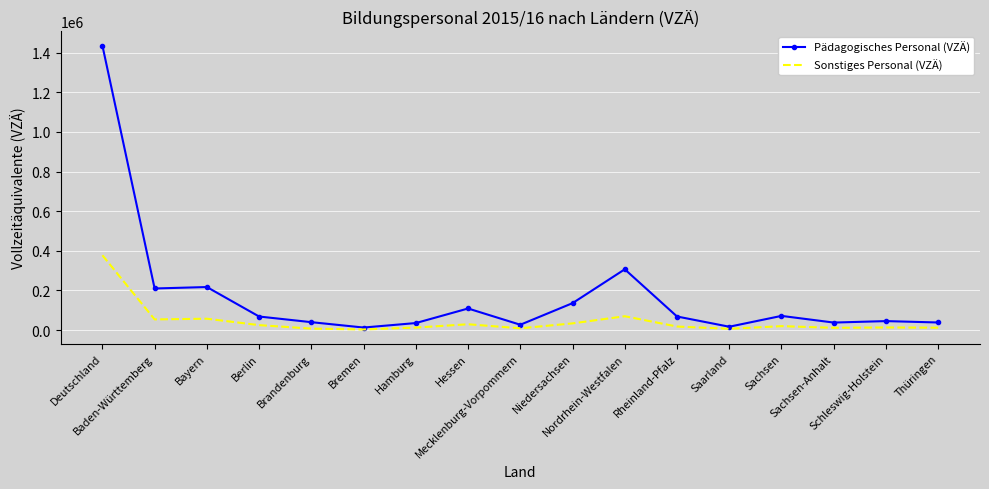

Which series has the largest range (max minus min)?

Pädagogisches Personal (VZÄ)